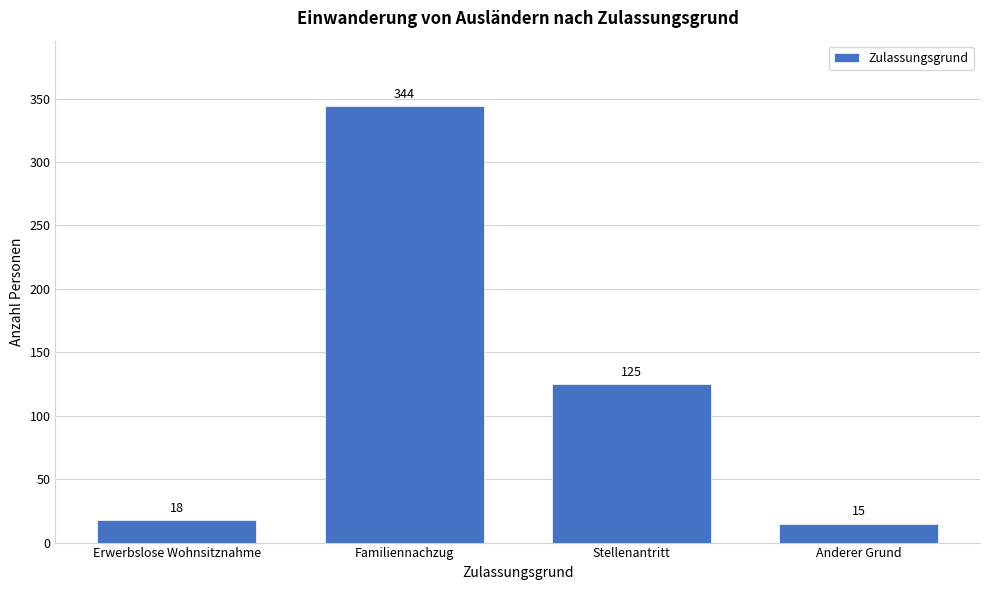

Reading left to right, transcribe all the data shown in this chart.

Erwerbslose Wohnsitznahme=18	Familiennachzug=344	Stellenantritt=125	Anderer Grund=15